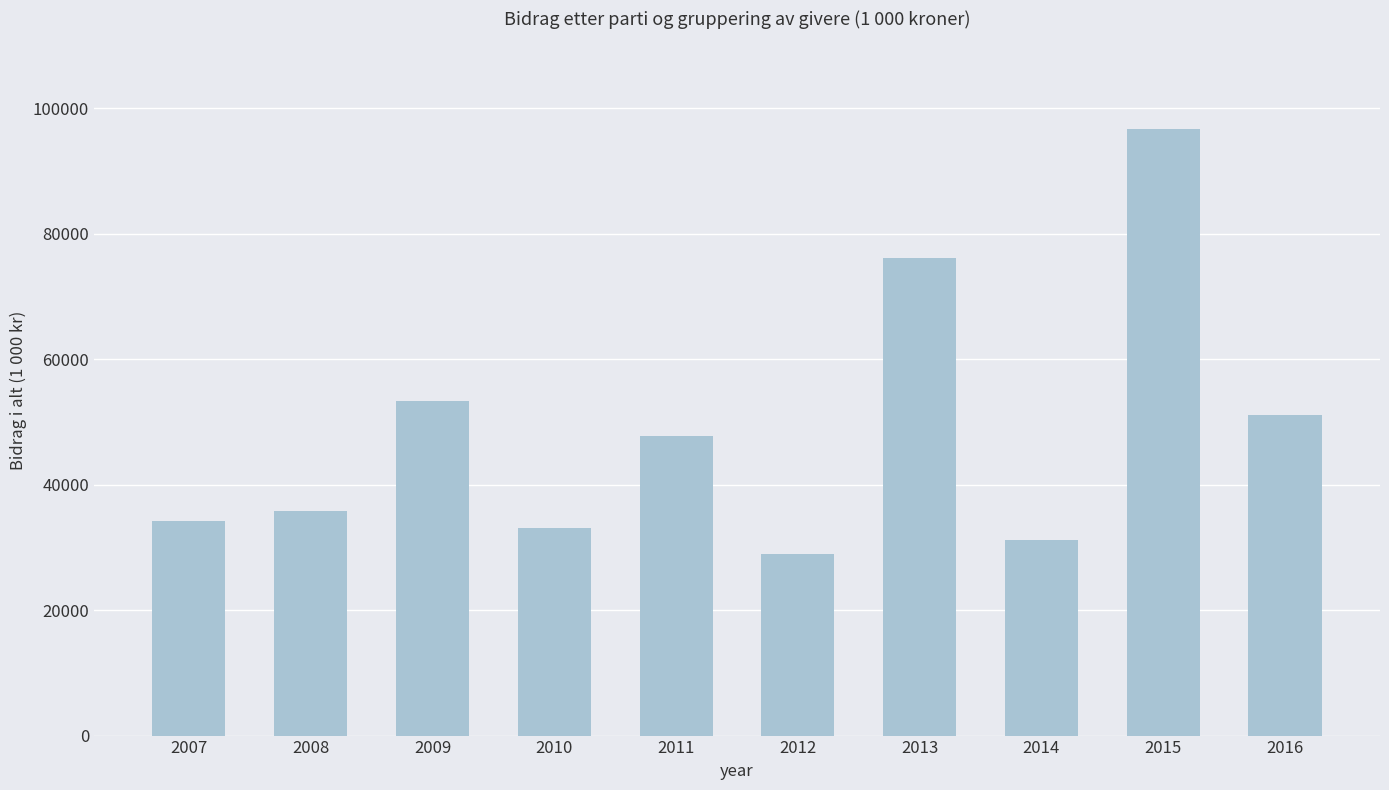

Are the bars grouped side by side (vs. stacked)?

No